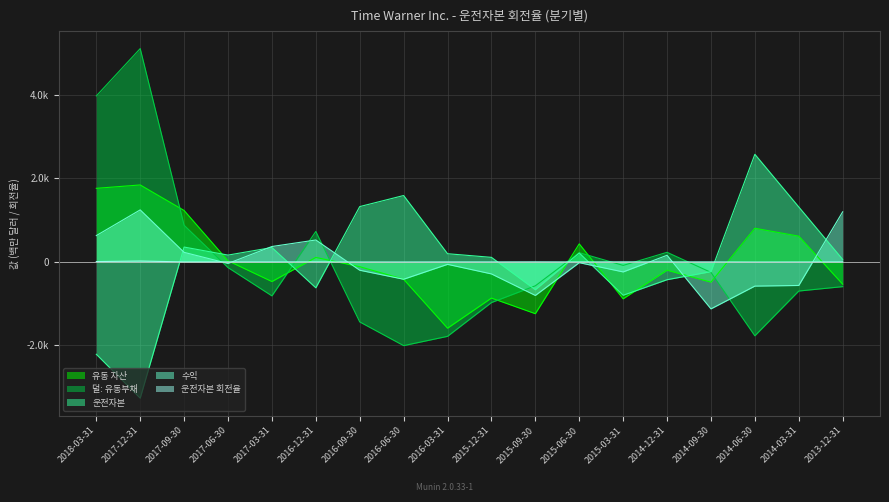

What are all the series names shown in the legend?

유동 자산, 덜: 유동부채, 운전자본, 수익, 운전자본 회전율